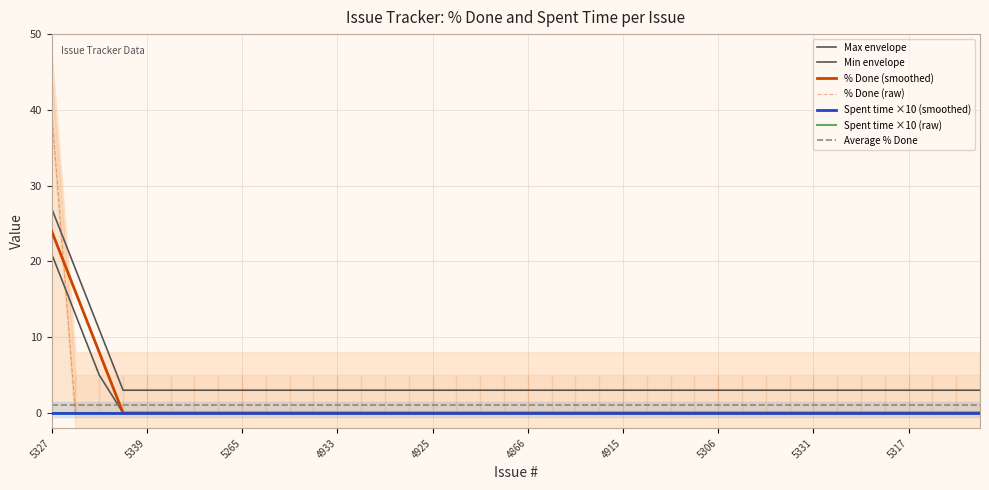

What is the difference between the maximum and minimum values?

40